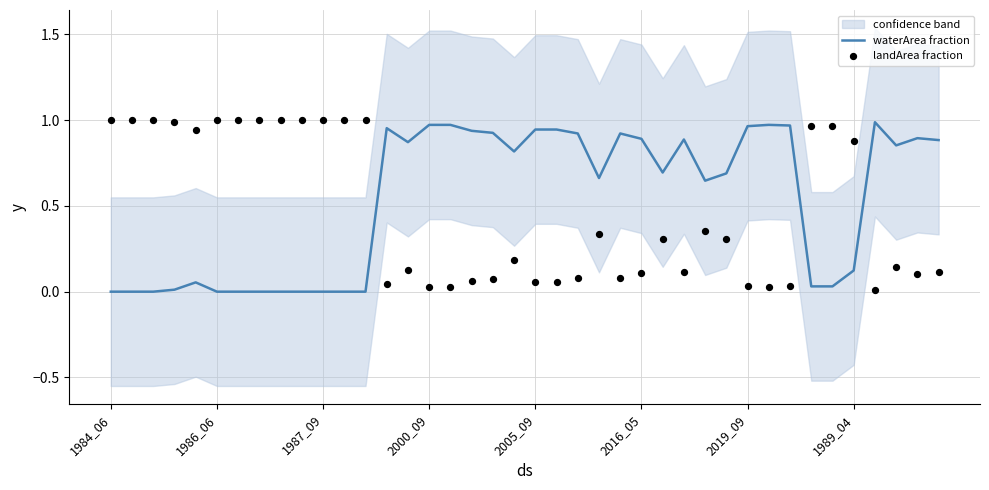

Which series contains the lowest Y value?

waterArea fraction